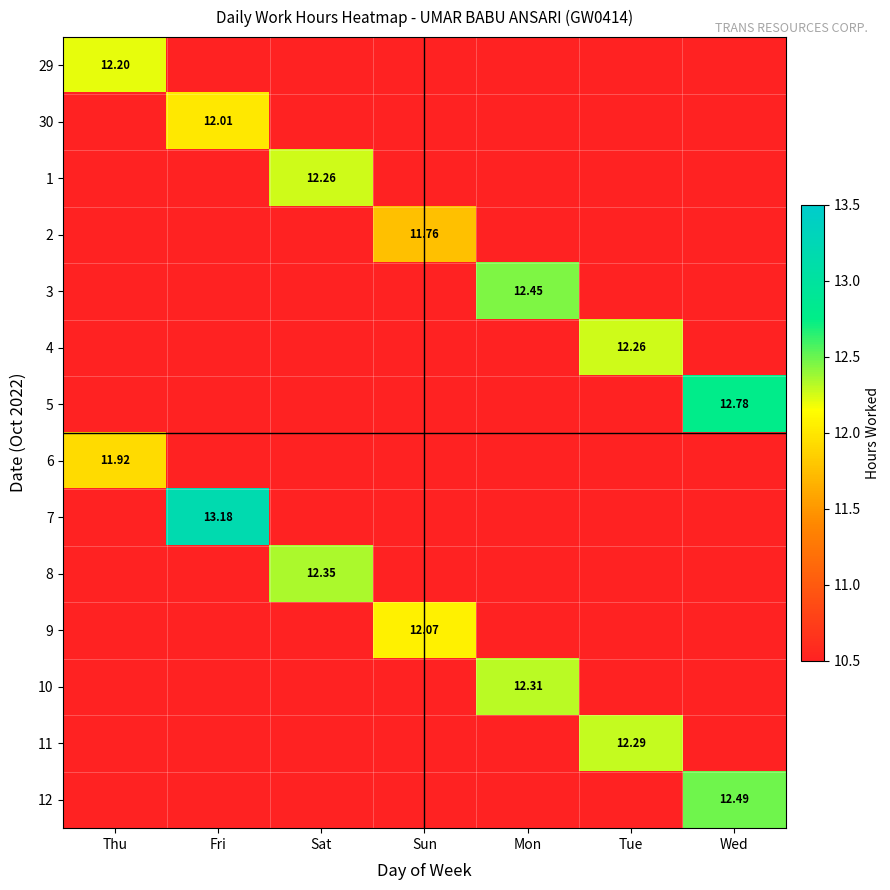

What is the average value of the 1 series?

10.8